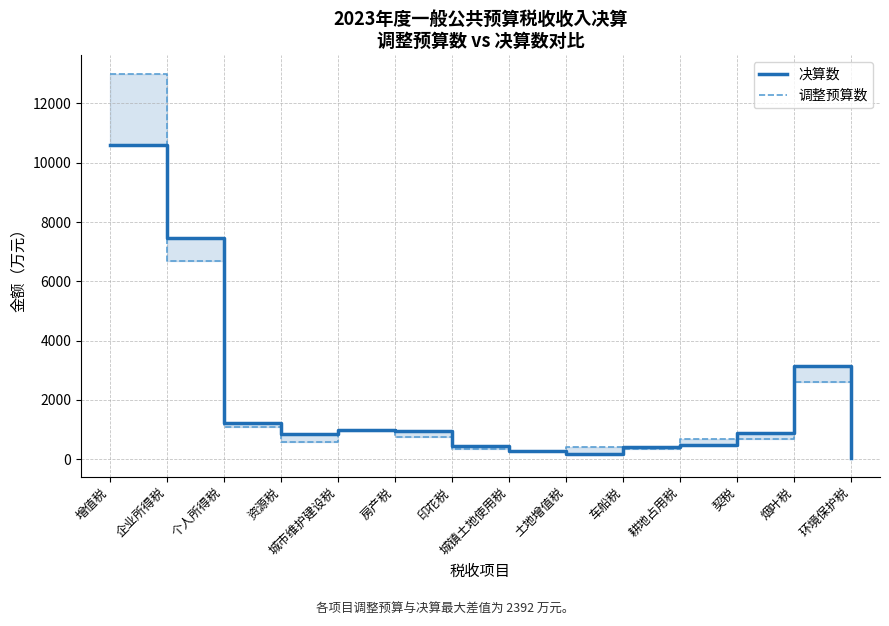

Which category has the highest value in the 调整预算数 series?

增值税